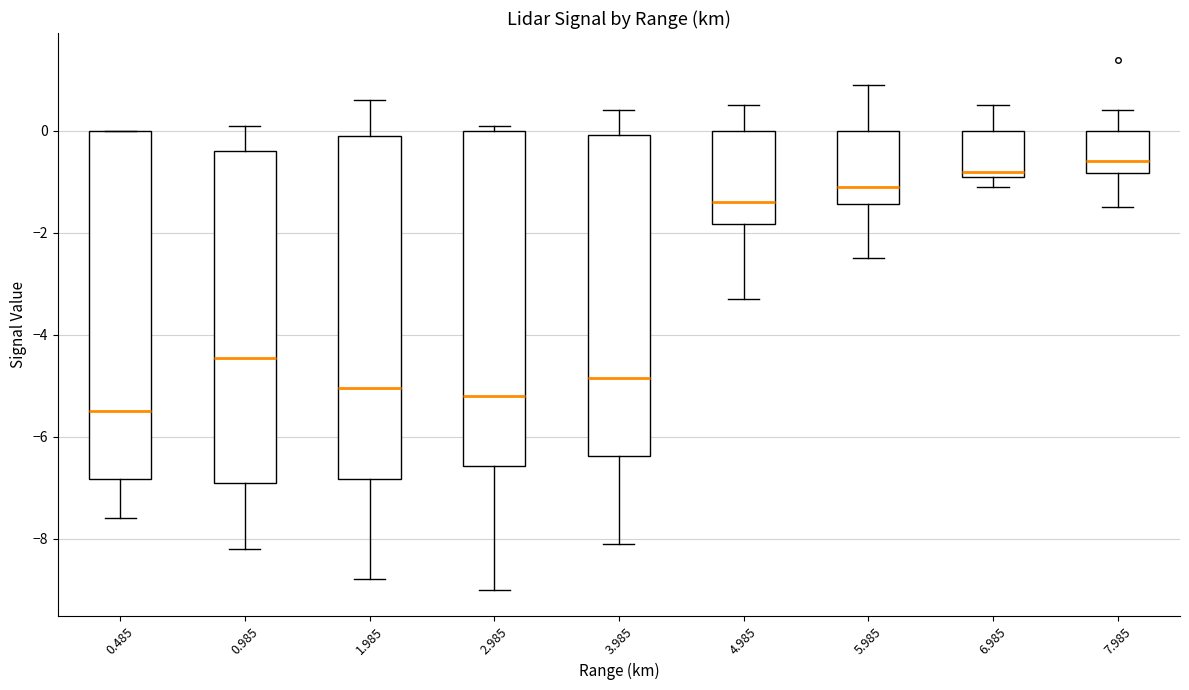

Reading left to right, transcribe this box plot: for each box, give where its median line is, the range the box spans, and where its two whiskers end, as read against the y-axis. The values are not printed on the chart, so give them approximately, as read against the axis.

0.485: median -5.4, box -6.8 to 0.0, whiskers -7.6 to 0.0
0.985: median -4.4, box -6.8 to -0.4, whiskers -8.2 to 0.2
1.985: median -5.0, box -6.8 to 0.0, whiskers -8.8 to 0.6
2.985: median -5.2, box -6.6 to 0.0, whiskers -9.0 to 0.2
3.985: median -4.8, box -6.4 to 0.0, whiskers -8.0 to 0.4
4.985: median -1.4, box -1.8 to 0.0, whiskers -3.2 to 0.6
5.985: median -1.0, box -1.4 to 0.0, whiskers -2.4 to 1.0
6.985: median -0.8 (just above the box's lower edge), box -0.8 to 0.0, whiskers -1.0 to 0.6
7.985: median -0.6, box -0.8 to 0.0, whiskers -1.4 to 0.4